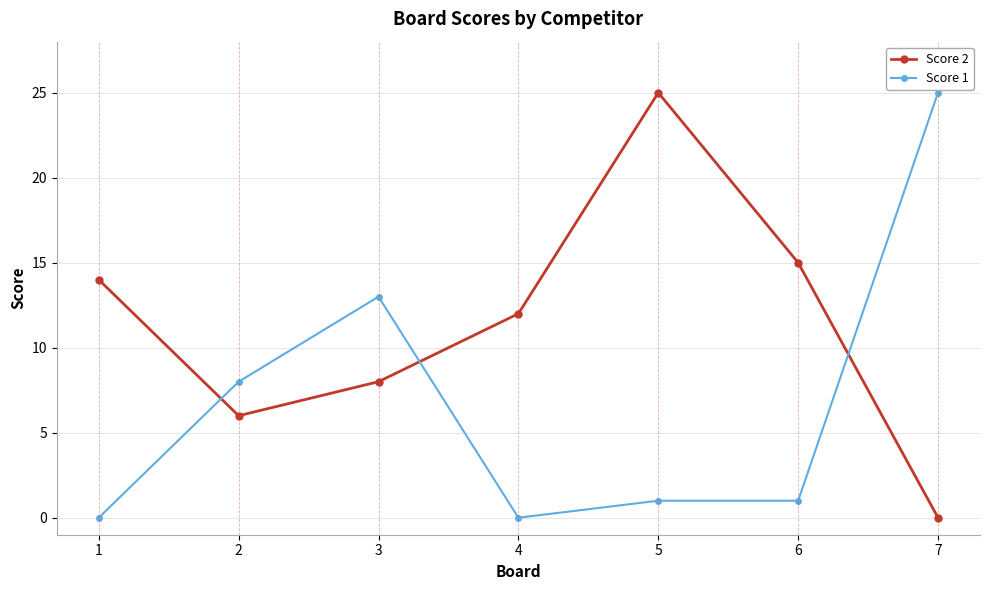

Reading left to right, what are all the values shown in this chart?

Score 2: 1=14	2=6	3=8	4=12	5=25	6=15	7=0
Score 1: 1=0	2=8	3=13	4=0	5=1	6=1	7=25